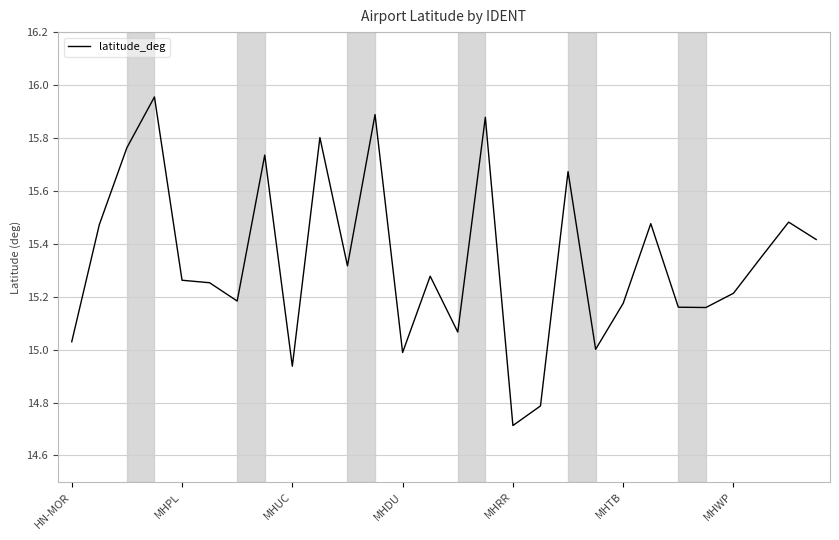

What is the difference between the maximum and minimum values?

1.2